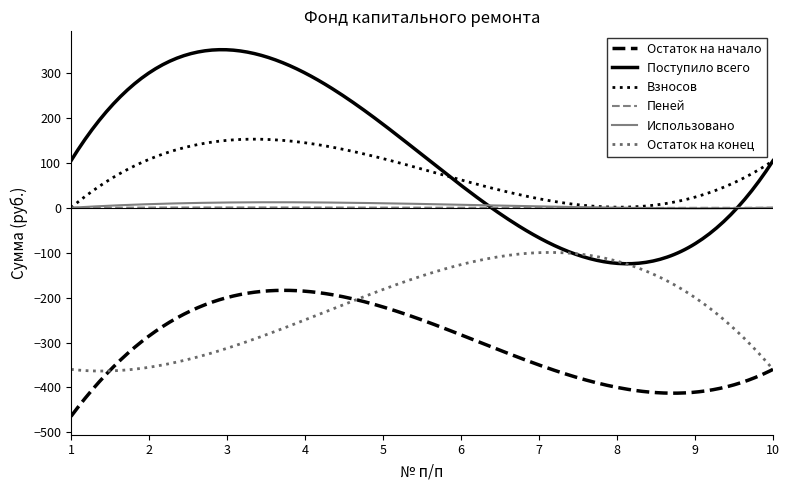

Which series has the widest spread of values?

Поступило всего